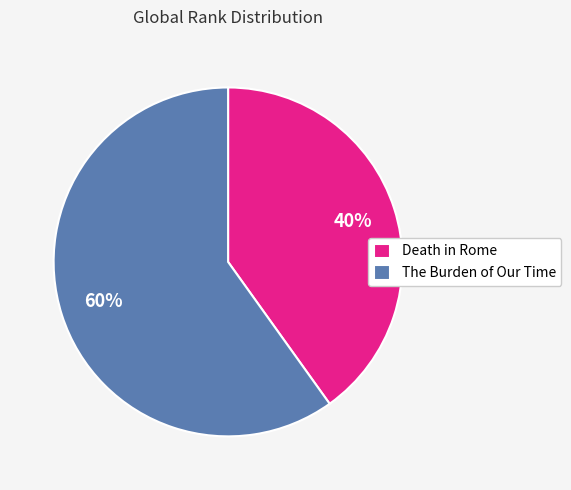

How many slices are in this pie chart?

2